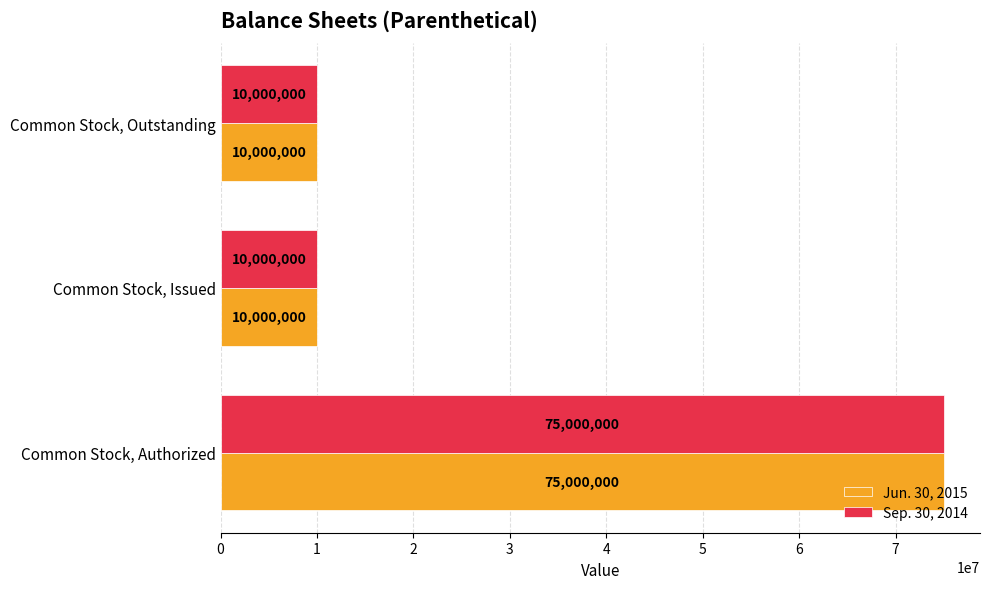

What is the difference between the maximum and minimum values in the Jun. 30, 2015 series?

65000000